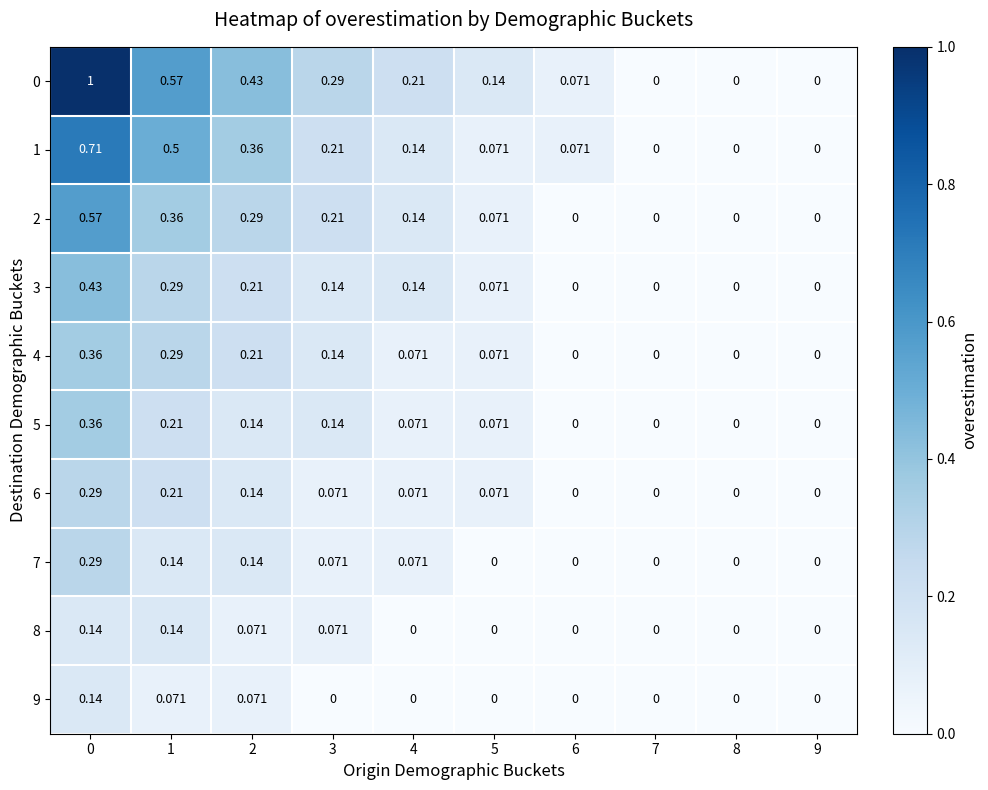

How many values in 8 are above zero?

4